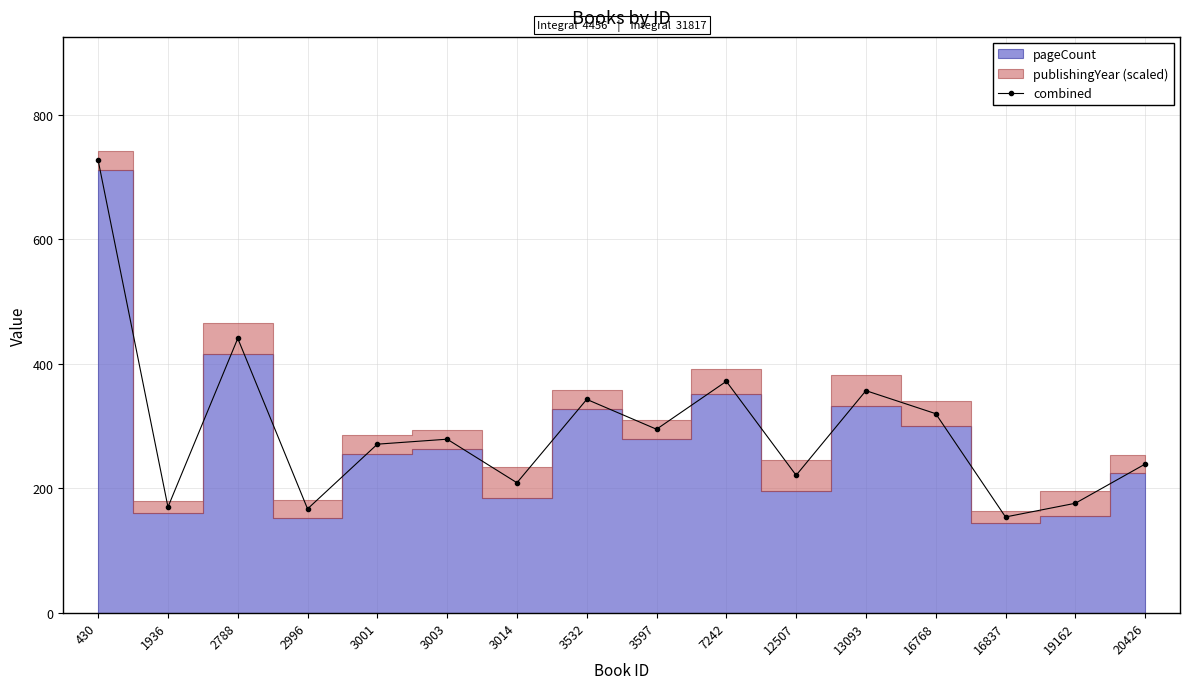

What is the sum of all values?

4741